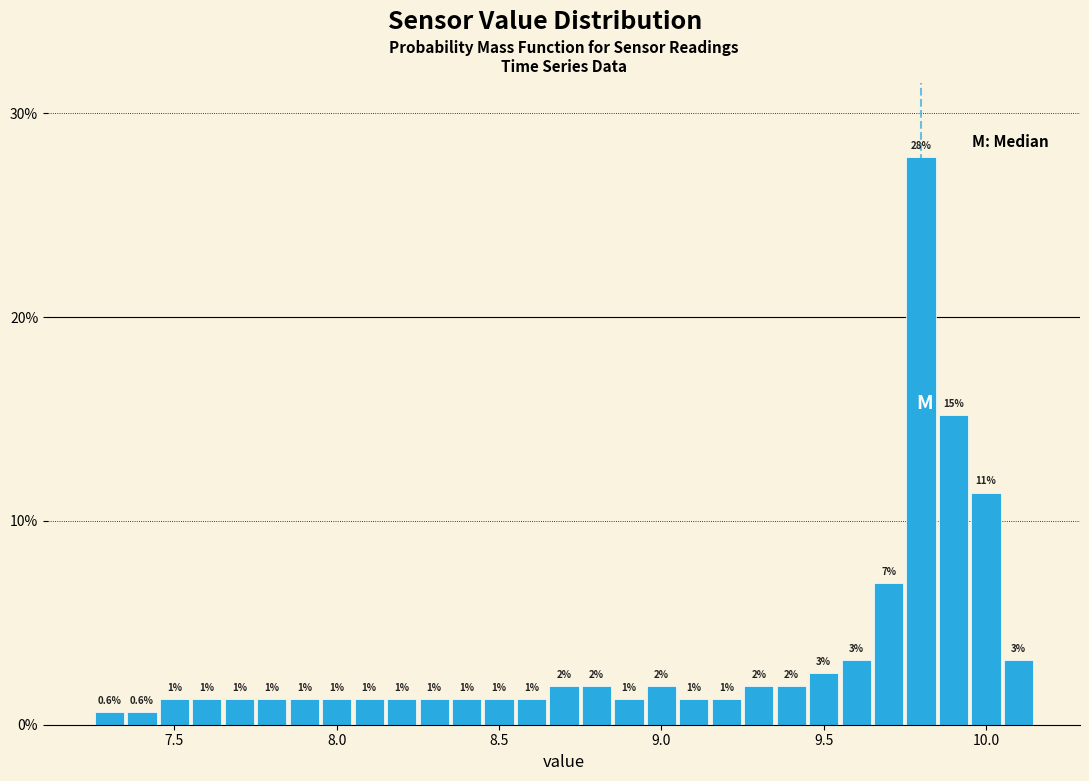

Read against the x-axis, roughly where is the centre of the tallest bar?

9.80